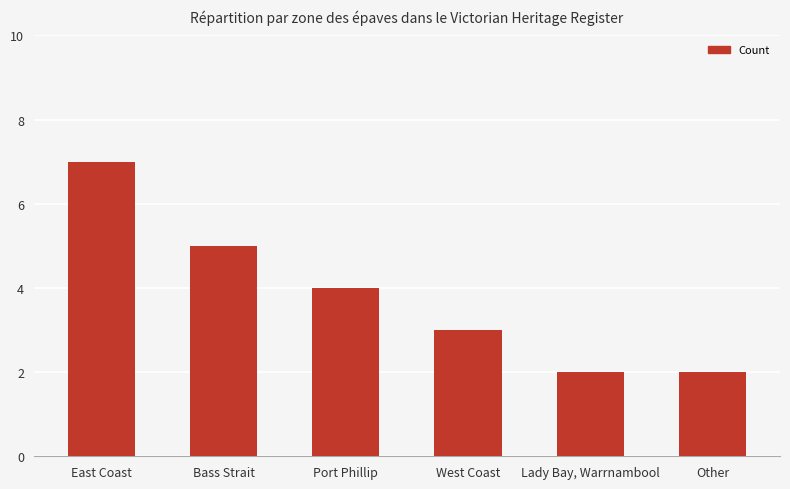

What position from the right is Port Phillip?

4